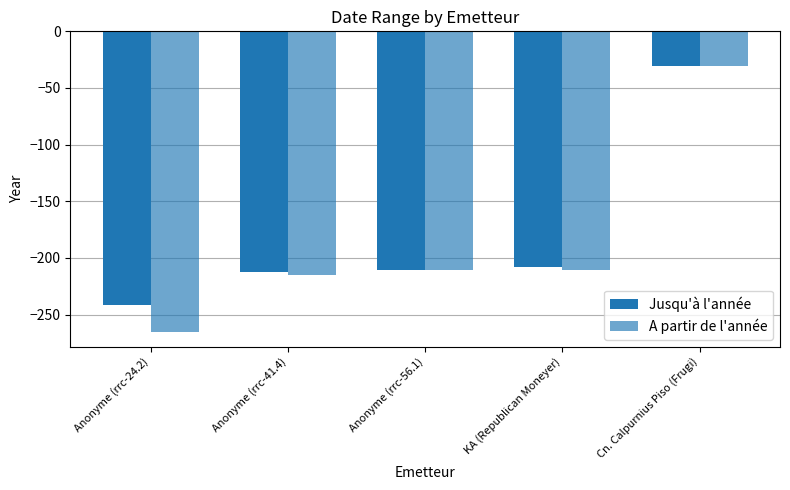

Is the value of A partir de l'année at Anonyme (rrc-41.4) greater than the value of Jusqu'à l'année at Anonyme (rrc-41.4)?

No